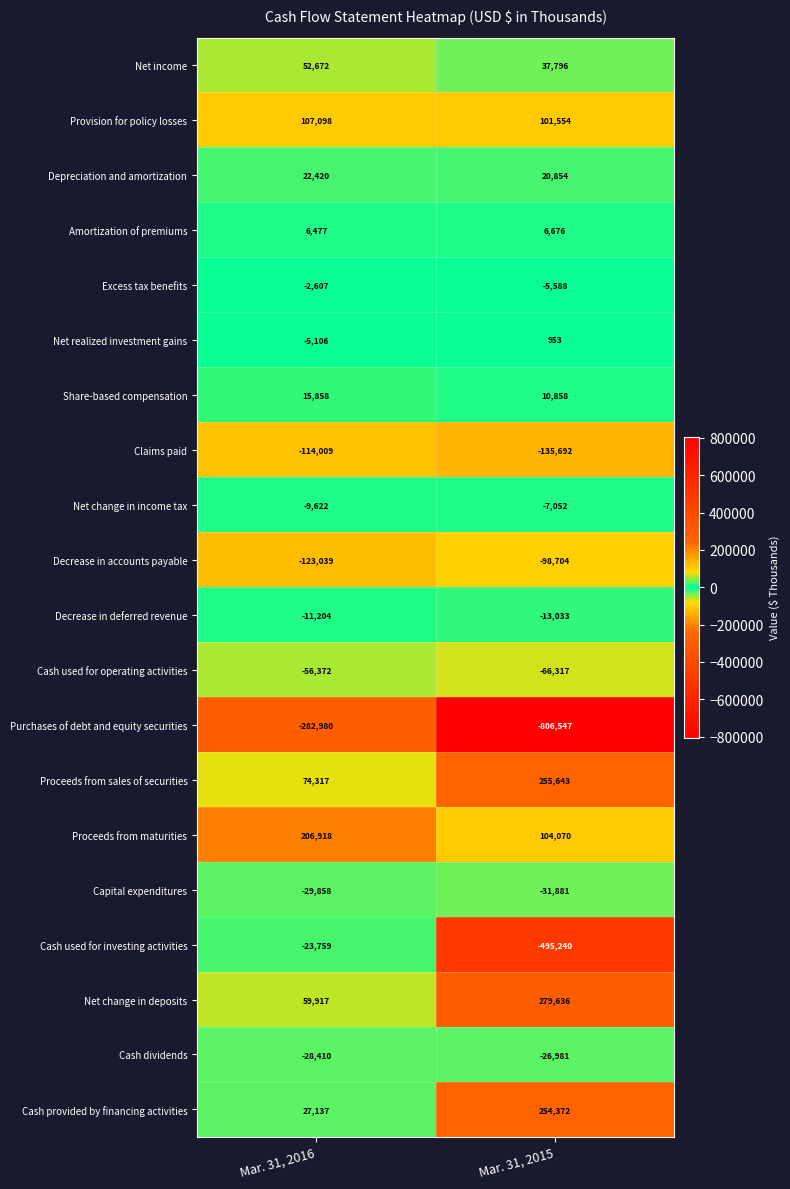

Is it true that Amortization of premiums equals 8848 at Mar. 31, 2015?

False